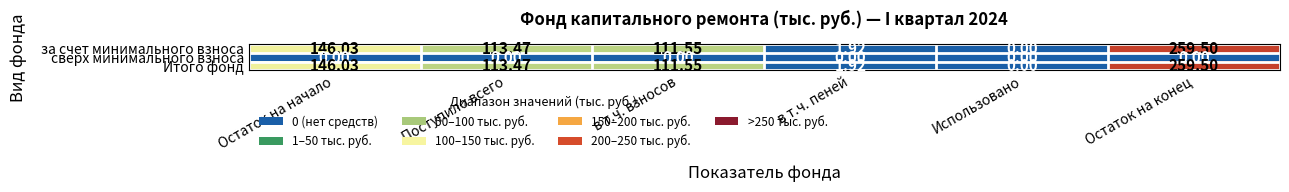

At which label does за счет минимального взноса first exceed 113?

Остаток на начало